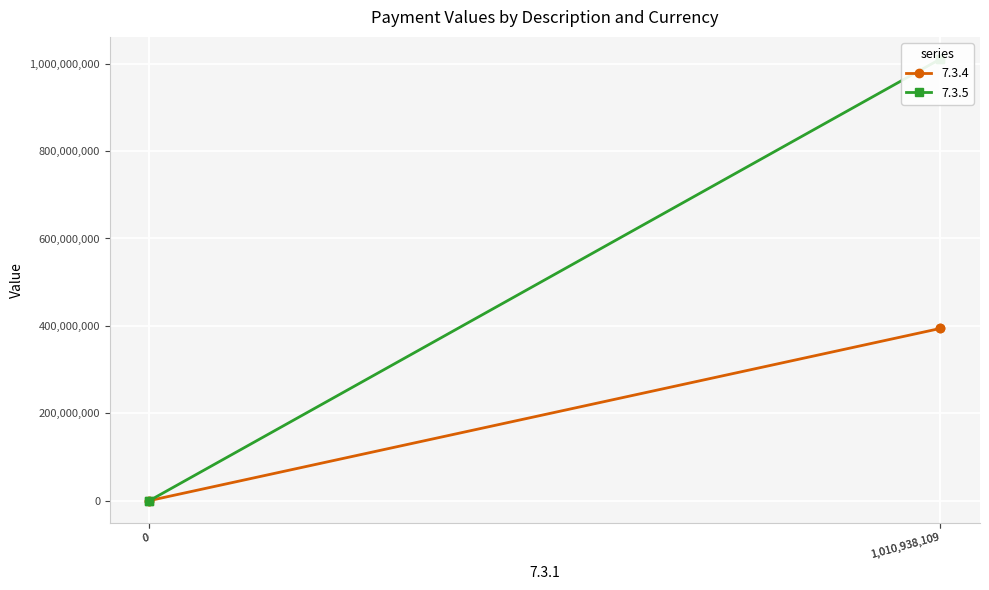

What is the highest value of the 7.3.4 series?

394176647.1